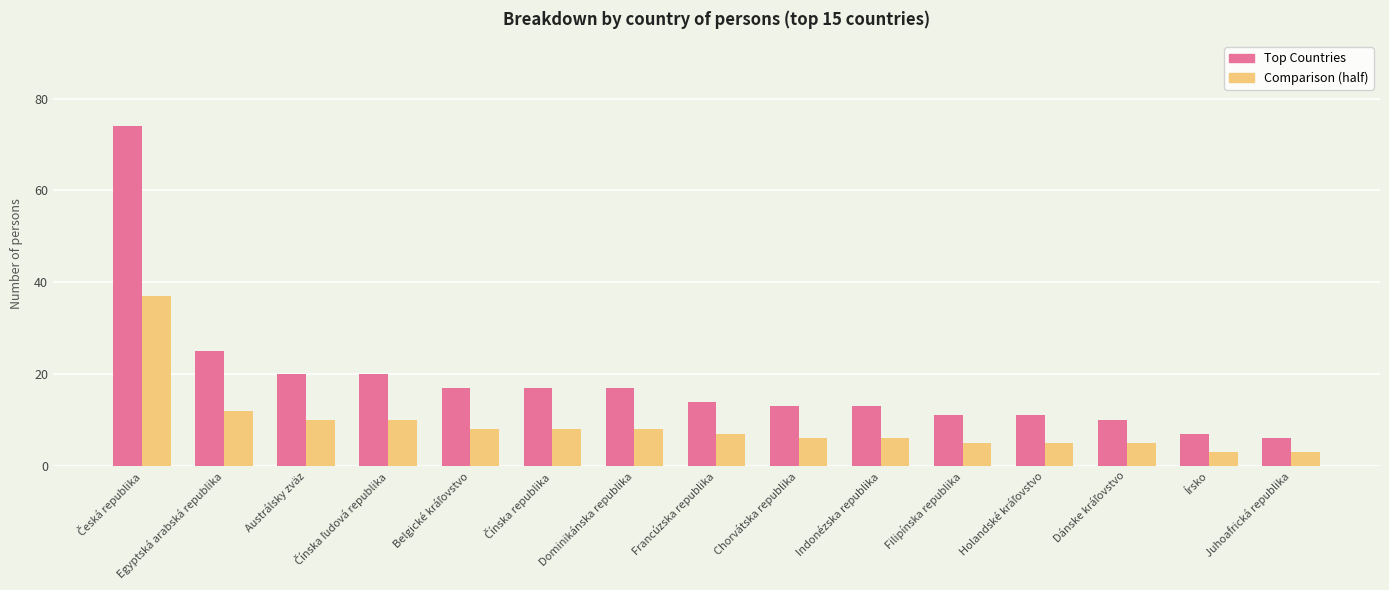

Which series has the largest total across all categories?

Top Countries